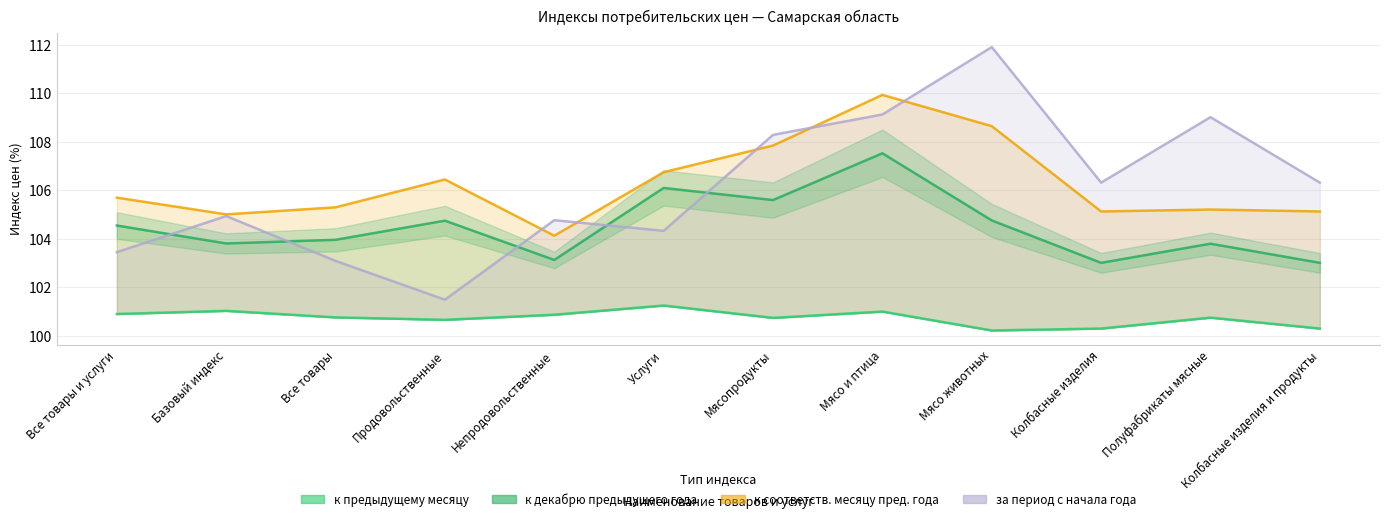

How many values in the за период с начала года series are below 106?

6